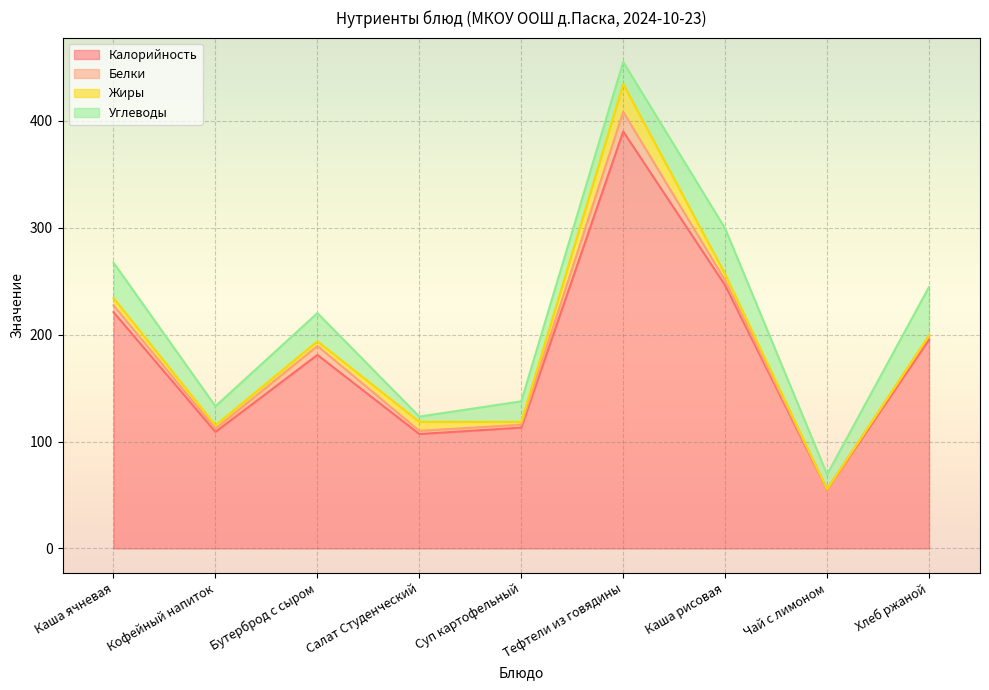

What is the label of the 3rd point from the right?

Каша рисовая